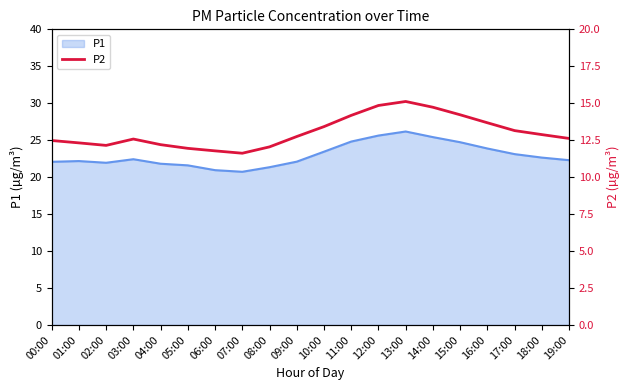

The value of P1 at 08:00 is 36.3. True or false?

False